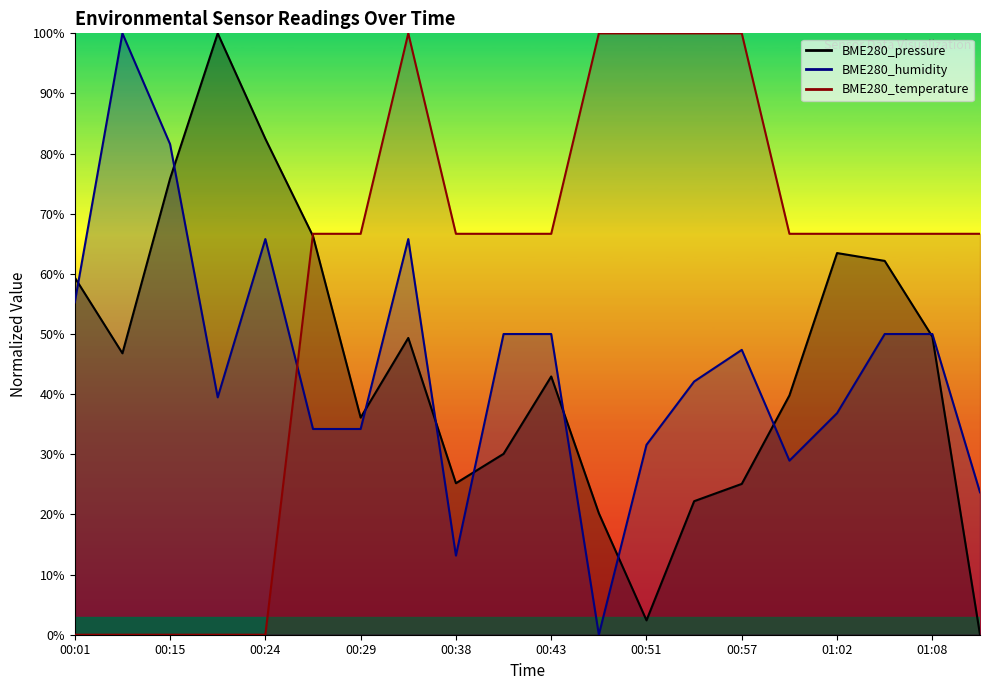

Reading left to right, extract all data points from this chart.

BME280_pressure: 59.4	46.8	75.8	100.0	82.5	66.3	36.1	49.3	25.2	30.1	42.9	20.2	2.4	22.2	25.1	39.8	63.5	62.2	49.6	0.0
BME280_humidity: 55.3	100.0	81.6	39.5	65.8	34.2	34.2	65.8	13.2	50.0	50.0	0.0	31.6	42.1	47.4	28.9	36.8	50.0	50.0	23.7
BME280_temperature: 0.0	0.0	0.0	0.0	0.0	66.7	66.7	100.0	66.7	66.7	66.7	100.0	100.0	100.0	100.0	66.7	66.7	66.7	66.7	66.7